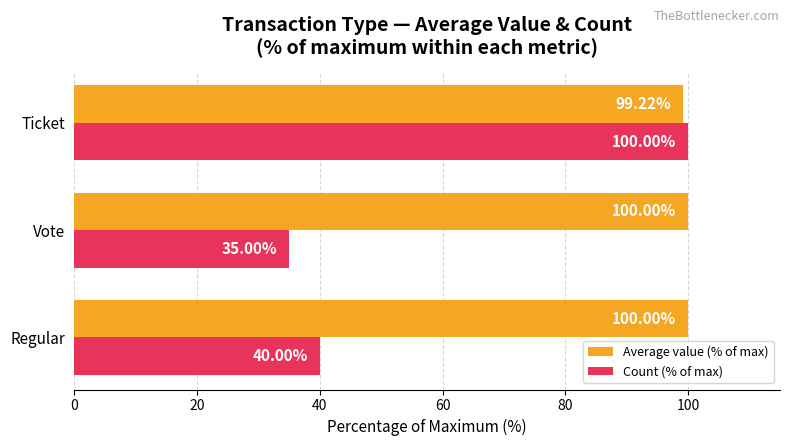

How many values in the Average value (% of max) series are below 100?

1